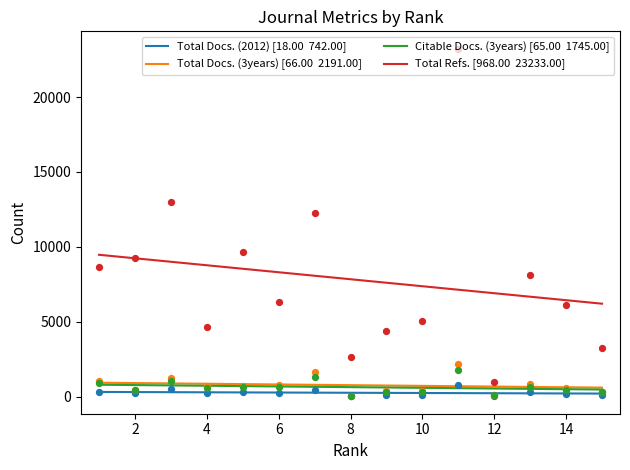

Which series has the widest spread of Y values?

Total Refs. [968.00  23233.00]